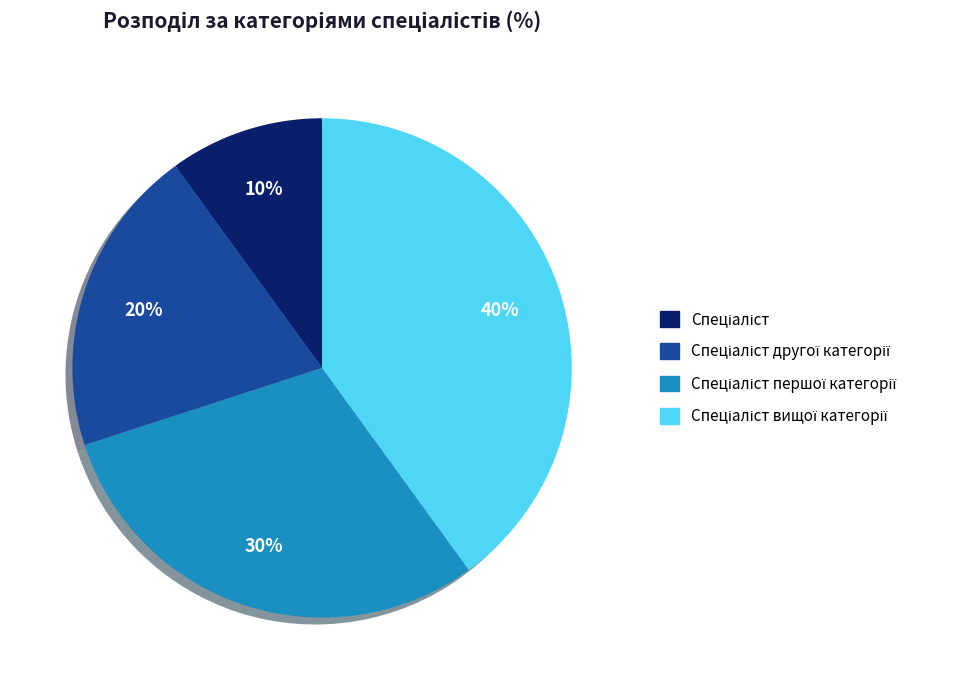

Is there a majority slice in this chart?

No